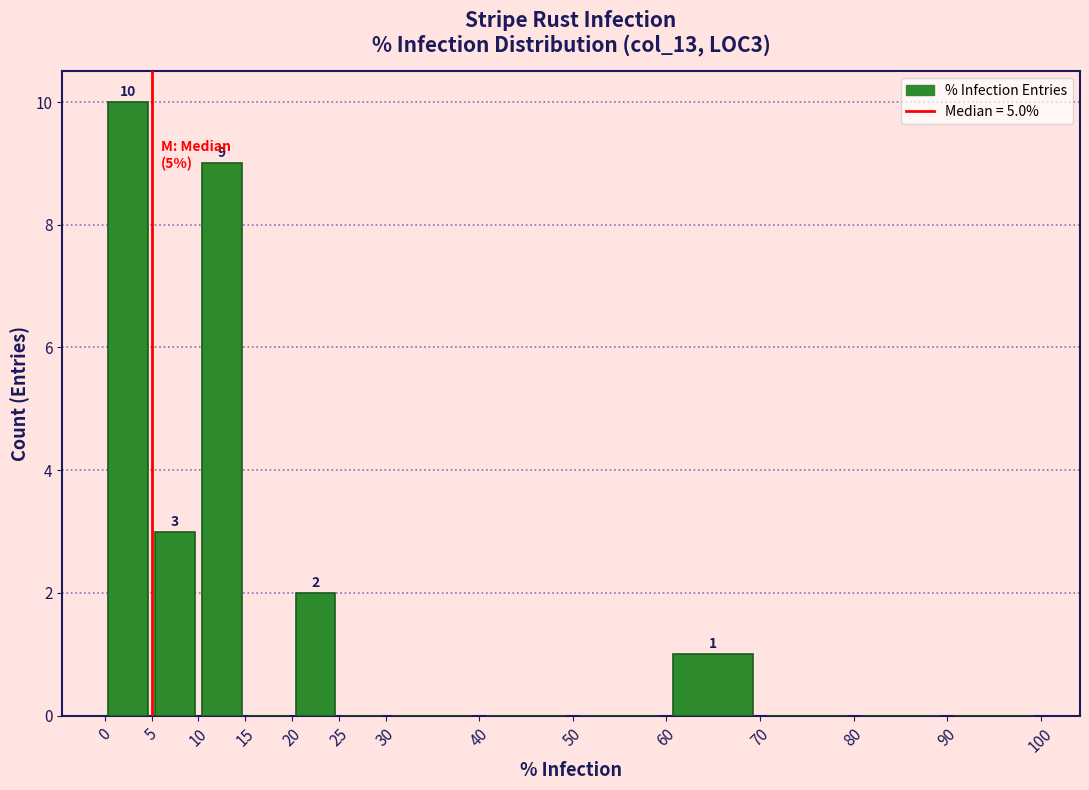

Over which range of the x-axis is the bar tallest?

0 to 5